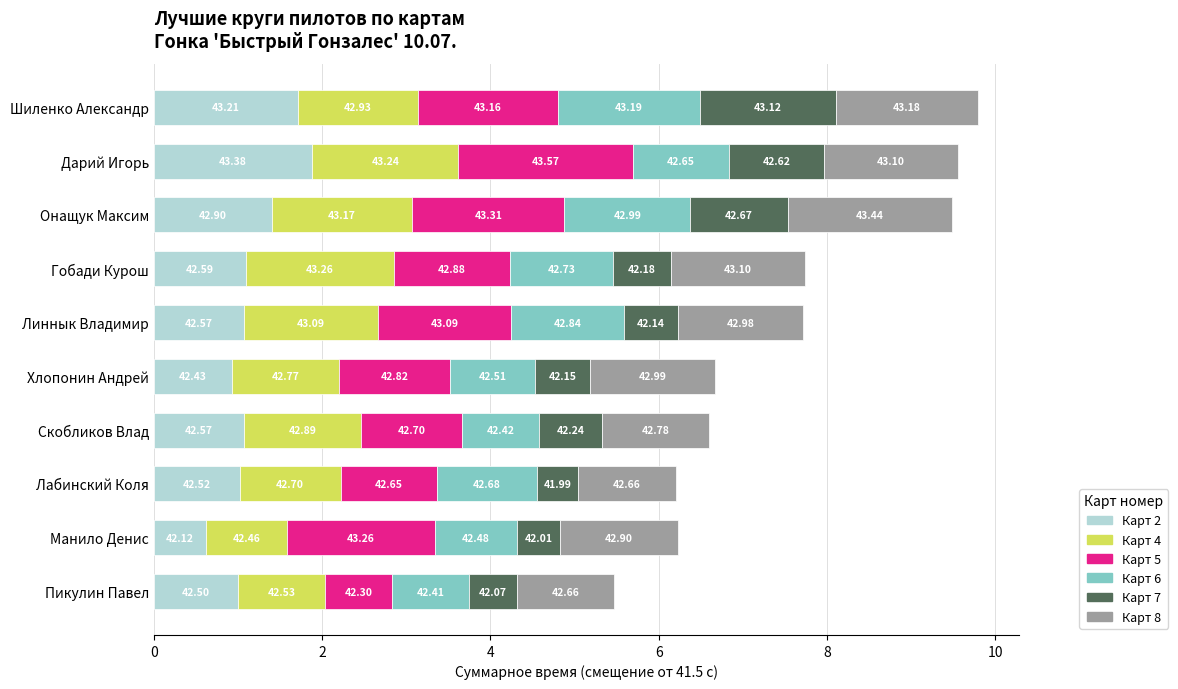

What is the value of the Карт 5 bar at the 5th from the left?

1.3